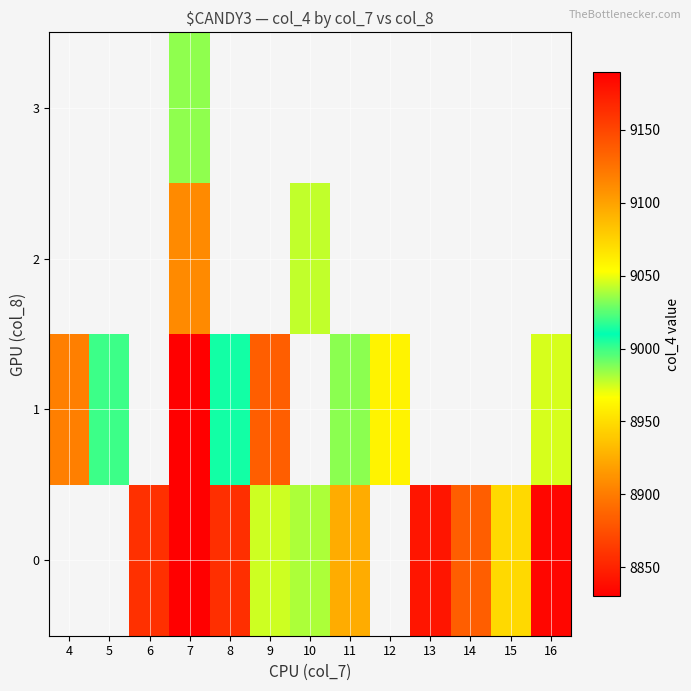

Which has a higher value, 6 or 14?

6